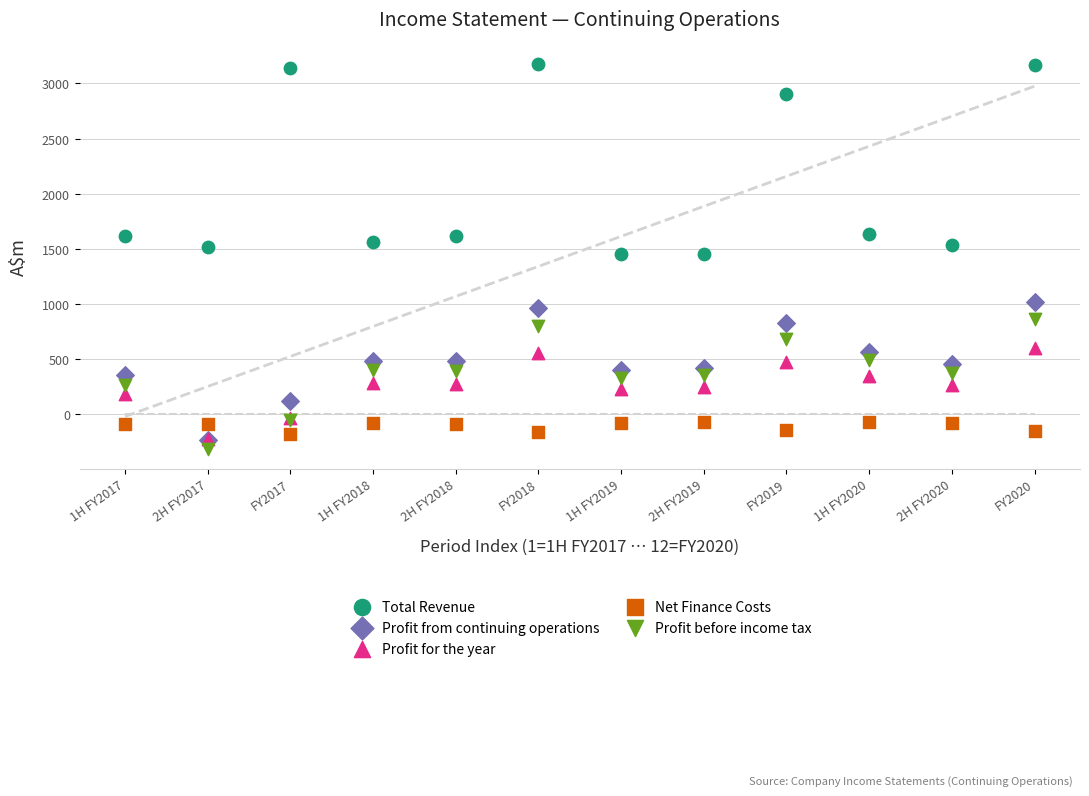

In the Total Revenue series, what Y value is closest to 2315?

2907.6